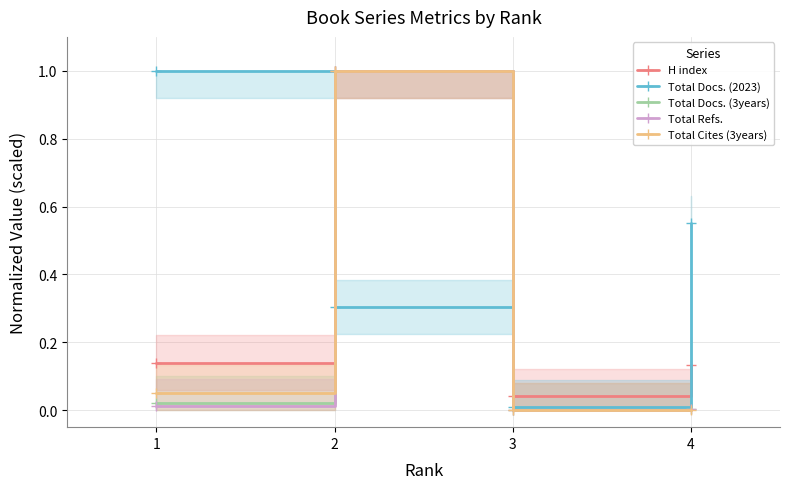

Reading left to right, extract all data points from this chart.

H index: 0.1	1.0	0.0	0.1
Total Docs. (2023): 1.0	0.3	0.0	0.6
Total Docs. (3years): 0.0	1.0	0.0	0.0
Total Refs.: 0.0	1.0	0.0	0.0
Total Cites (3years): 0.1	1.0	0.0	0.0